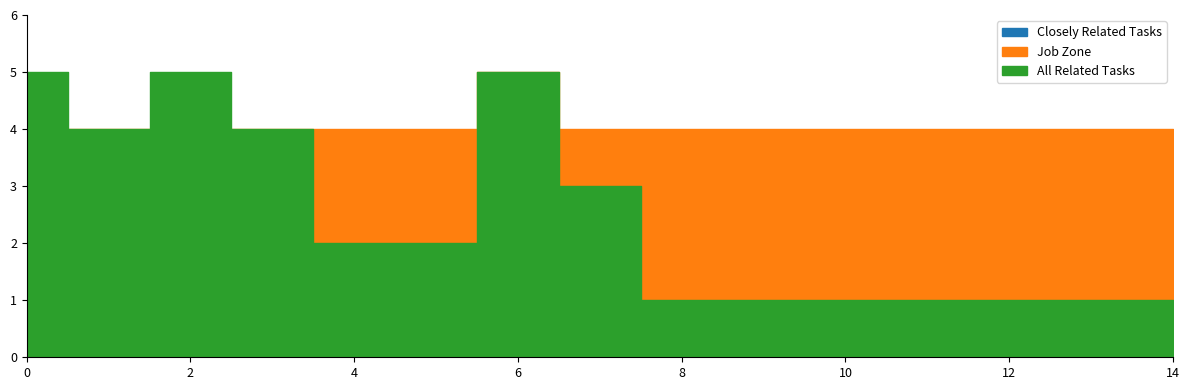

Which series has the widest spread of values?

All Related Tasks